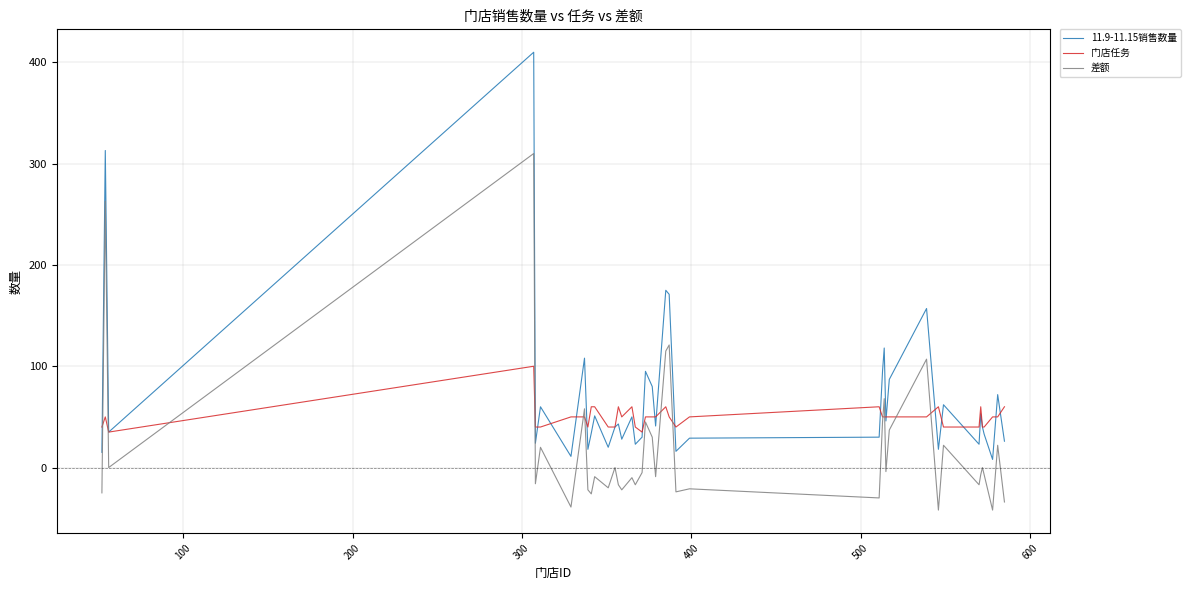

Which series has the widest spread of values?

11.9-11.15销售数量